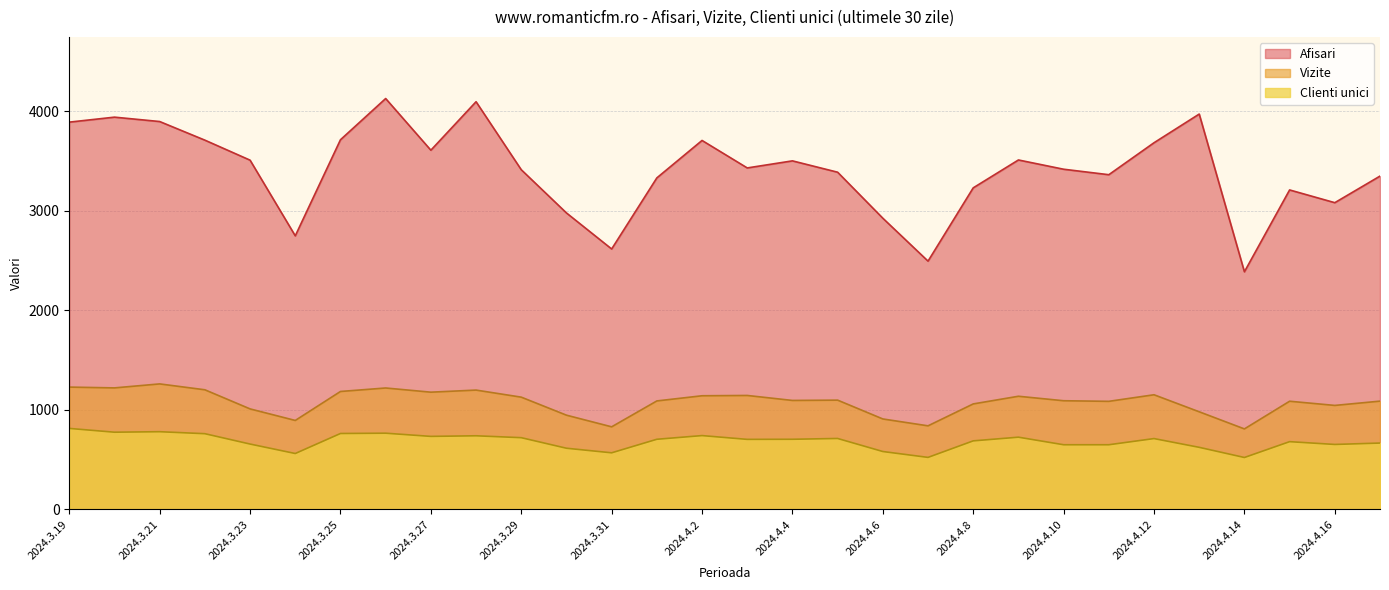

Which series has the widest spread of values?

Afisari